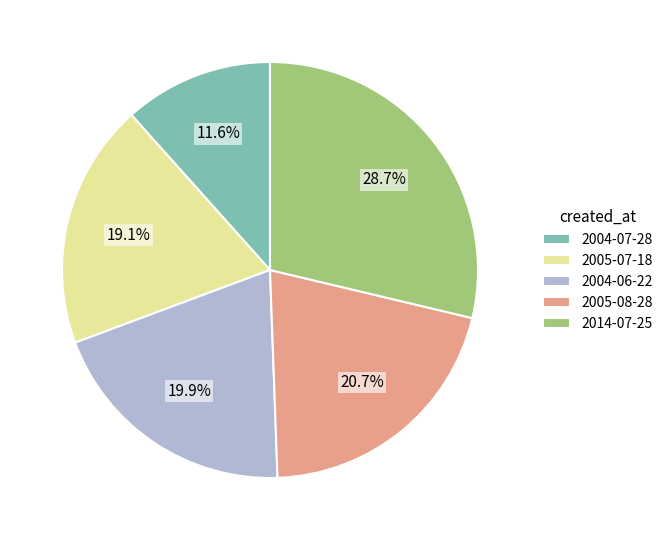

Does 2004-06-22 represent more than half of the total?

No